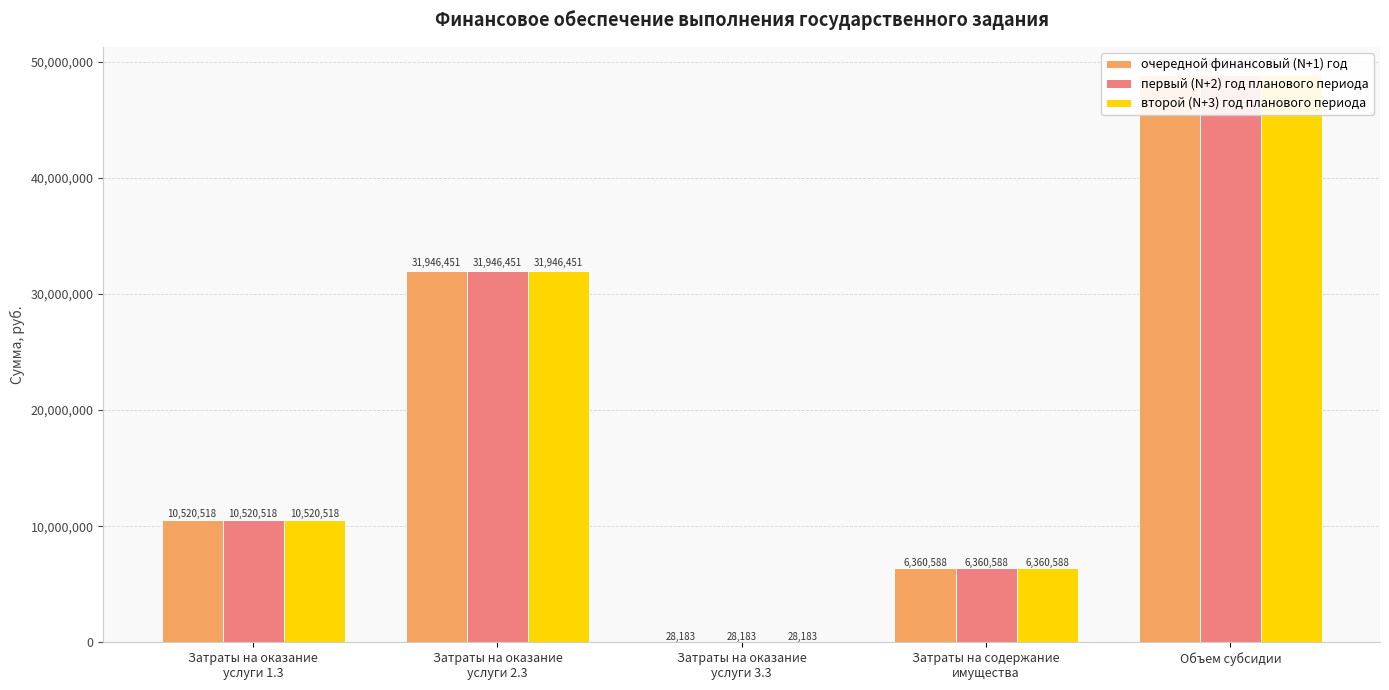

At Затраты на оказание
услуги 1.3, list the series in order from smallest to largest.

очередной финансовый (N+1) год, первый (N+2) год планового периода, второй (N+3) год планового периода